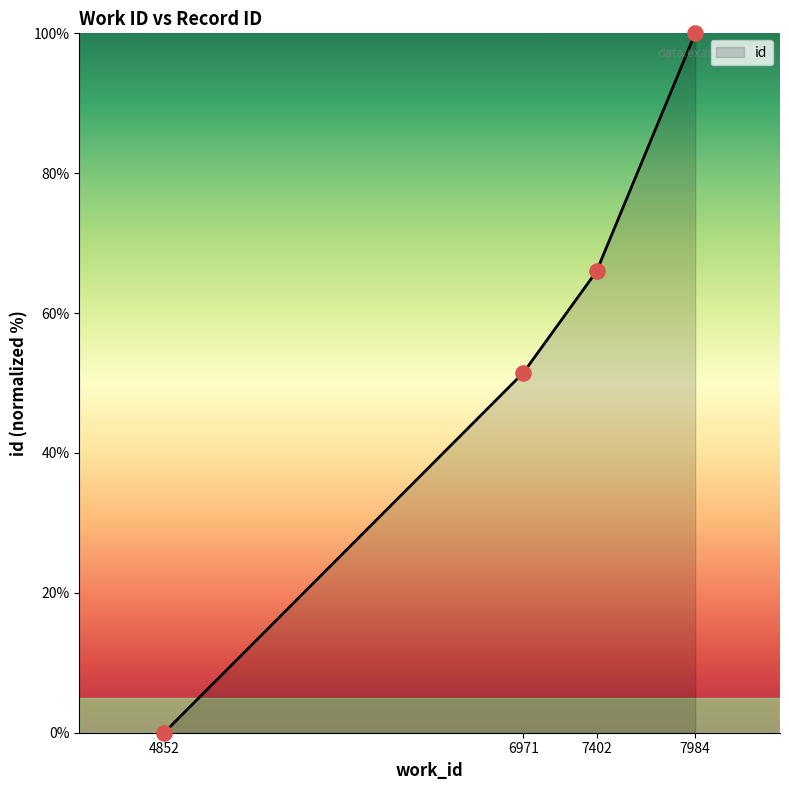

Between 7984 and 7402, which is larger?

7984